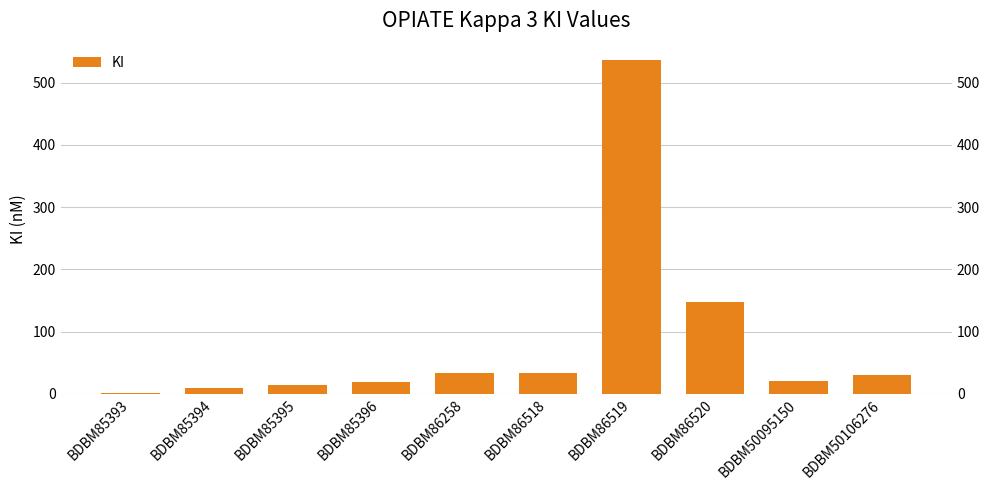

What is the ratio of the value at BDBM86258 to the value at BDBM85394?

3.3